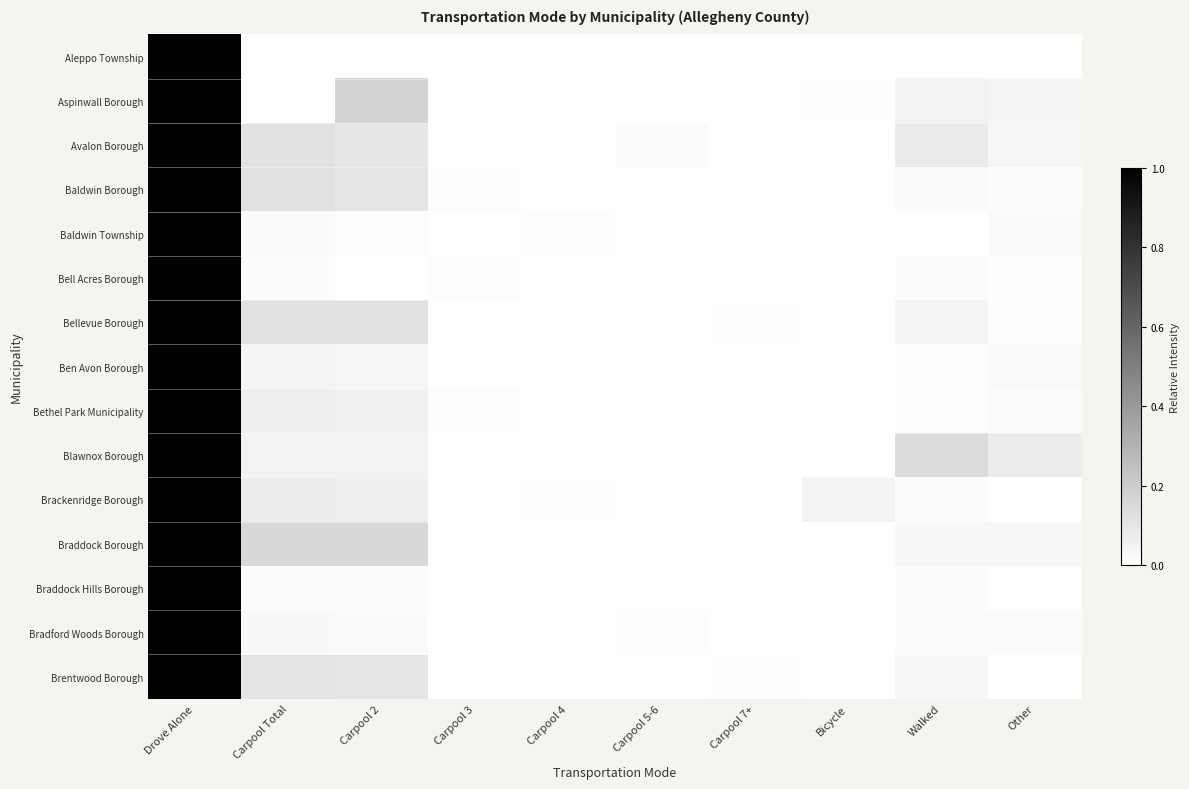

At how many categories does at least one series exceed 0?

10